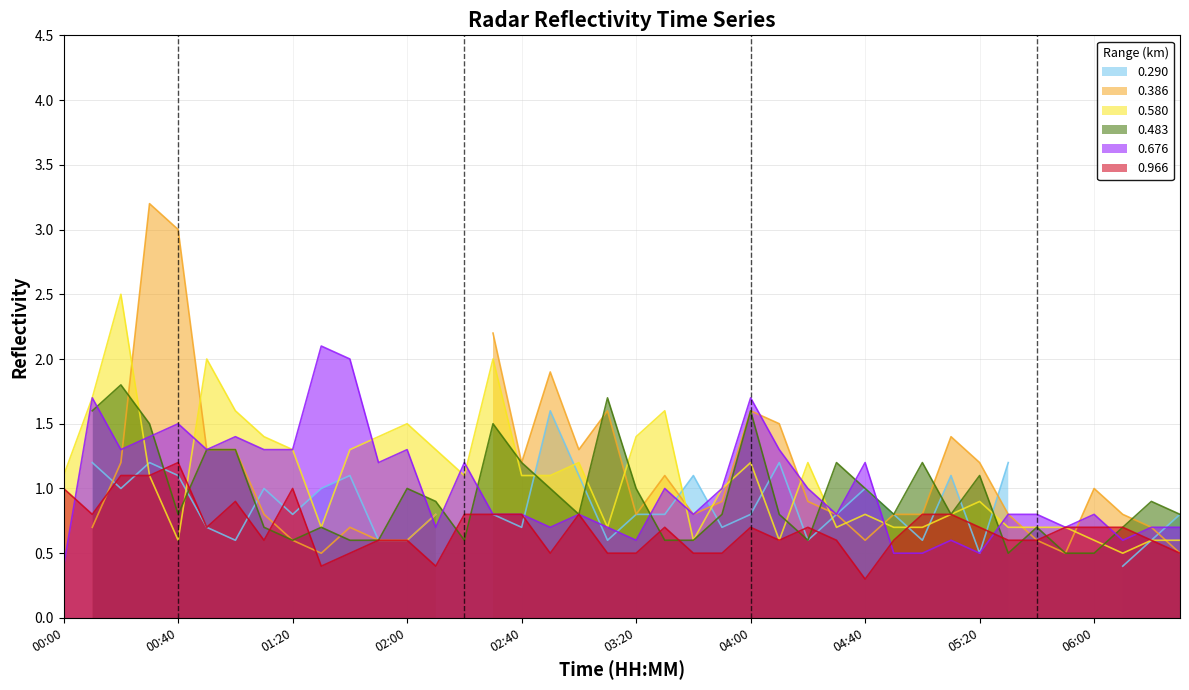

At which label does 0.580 reach its peak?

00:20